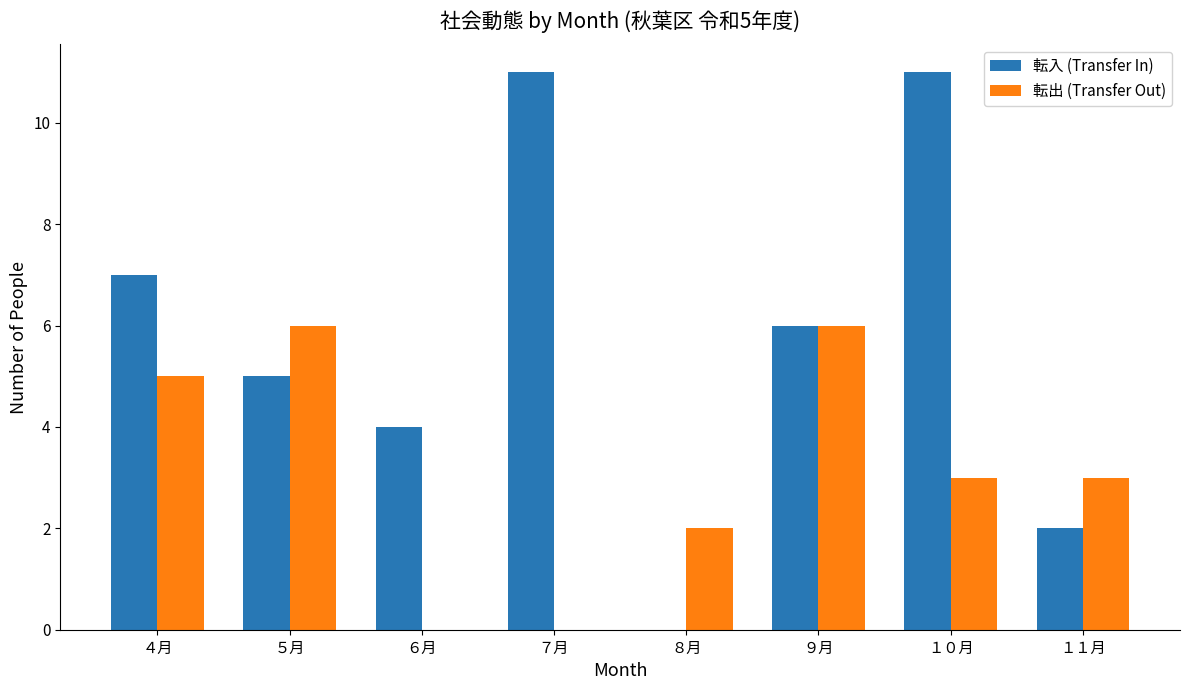

What is the sum of all 転出 (Transfer Out) values?

25